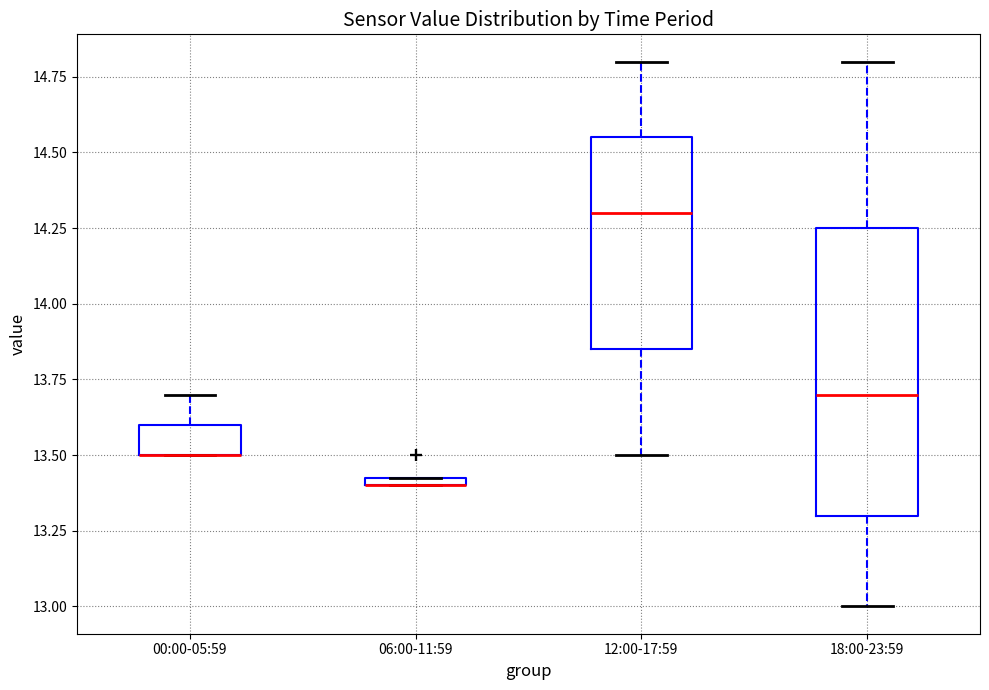

Which box is the tallest, from its lower edge to its upper edge?

18:00-23:59